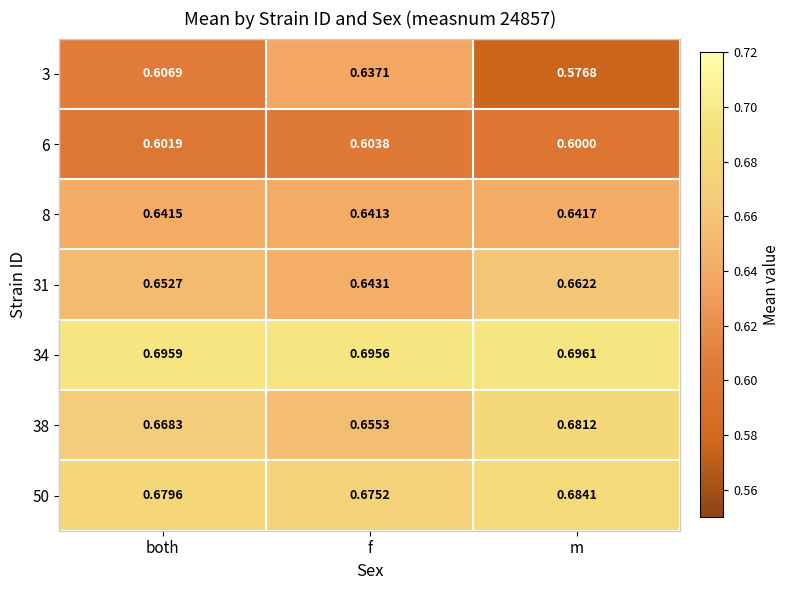

Where is 50 nearest to the value 0?

f